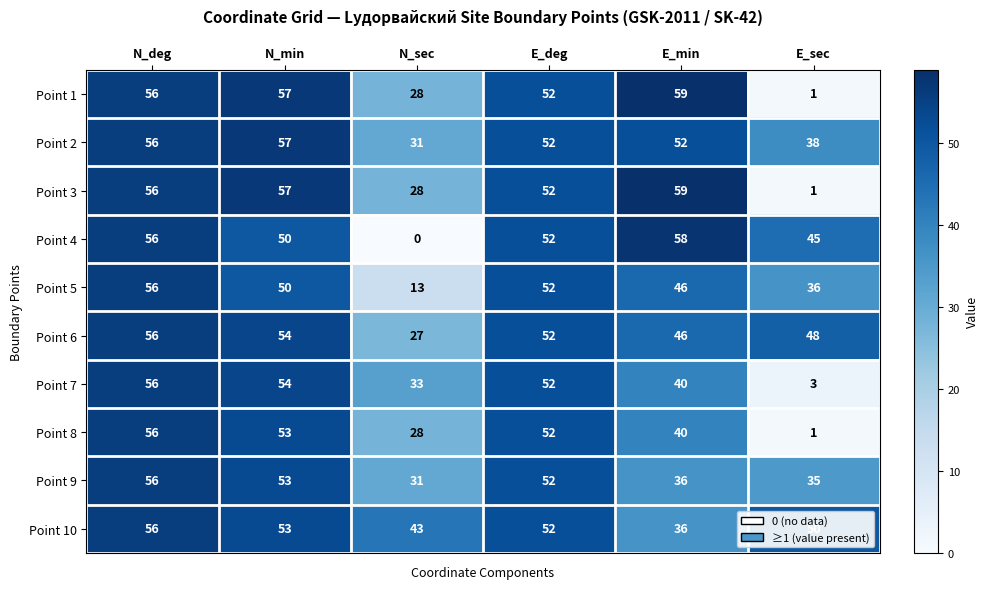

At which category does the chart reach its minimum across all series?

N_sec